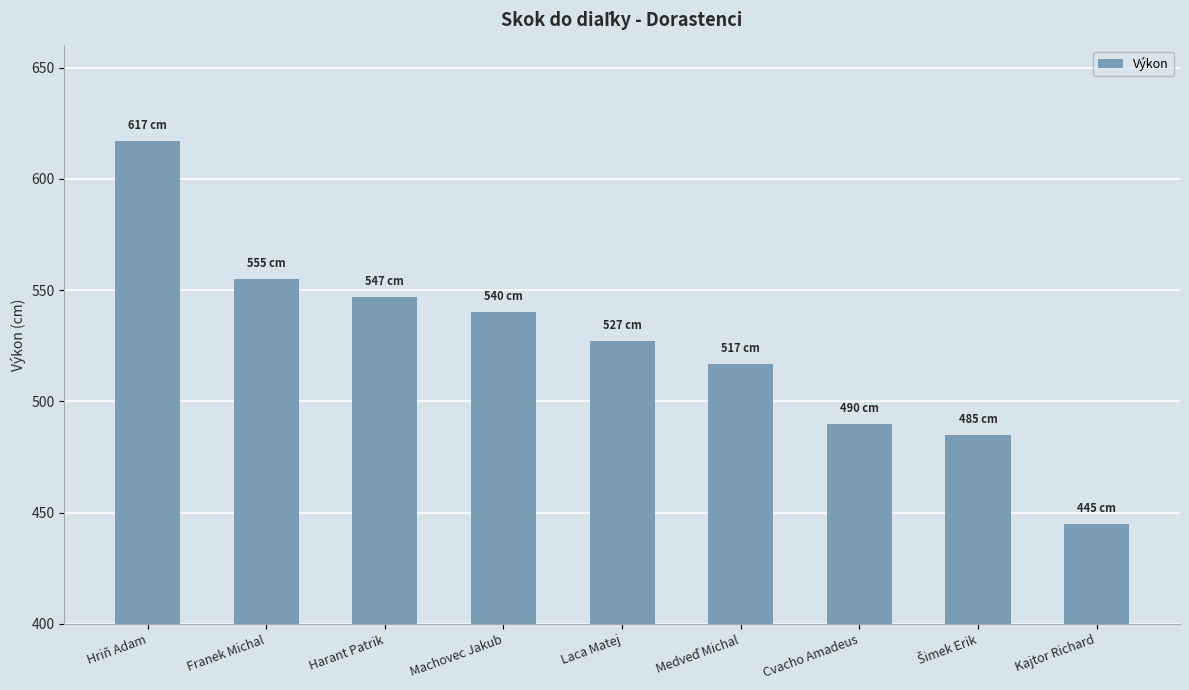

Approximately how many times larger is the value at Cvacho Amadeus compared to Kajtor Richard?

1.1